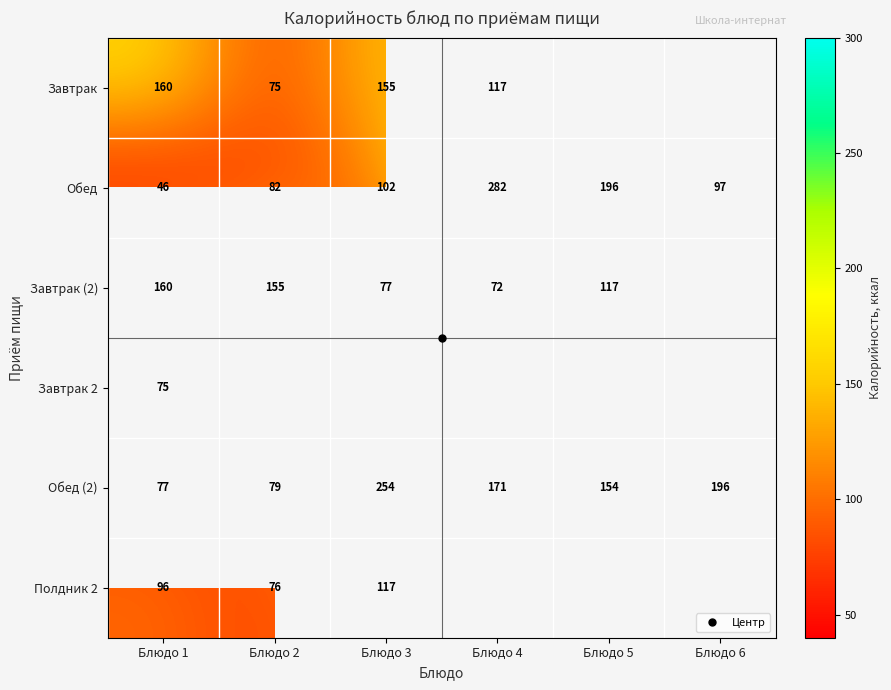

Between Блюдо 4 and Блюдо 5, which series saw the biggest shift?

Обед